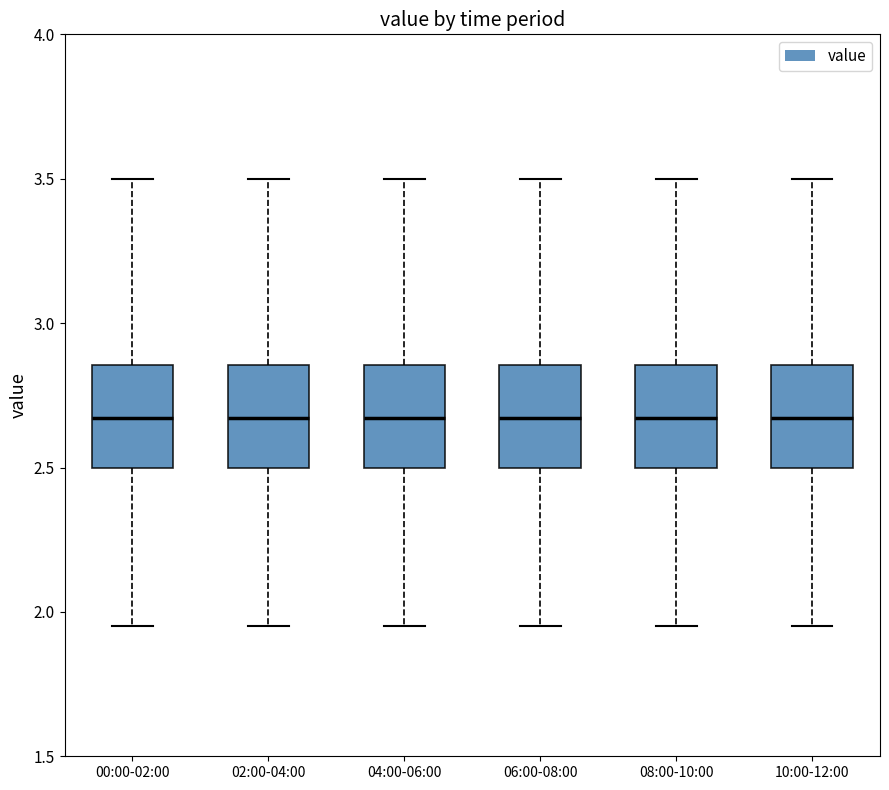

Reading left to right, read every box against the y-axis: the position of its median line, the range the box covers, and the ends of its whiskers. The values are not printed on the chart, so give them approximately, as read against the axis.

00:00-02:00: median 2.65, box 2.50 to 2.85, whiskers 1.95 to 3.50
02:00-04:00: median 2.65, box 2.50 to 2.85, whiskers 1.95 to 3.50
04:00-06:00: median 2.65, box 2.50 to 2.85, whiskers 1.95 to 3.50
06:00-08:00: median 2.65, box 2.50 to 2.85, whiskers 1.95 to 3.50
08:00-10:00: median 2.65, box 2.50 to 2.85, whiskers 1.95 to 3.50
10:00-12:00: median 2.65, box 2.50 to 2.85, whiskers 1.95 to 3.50